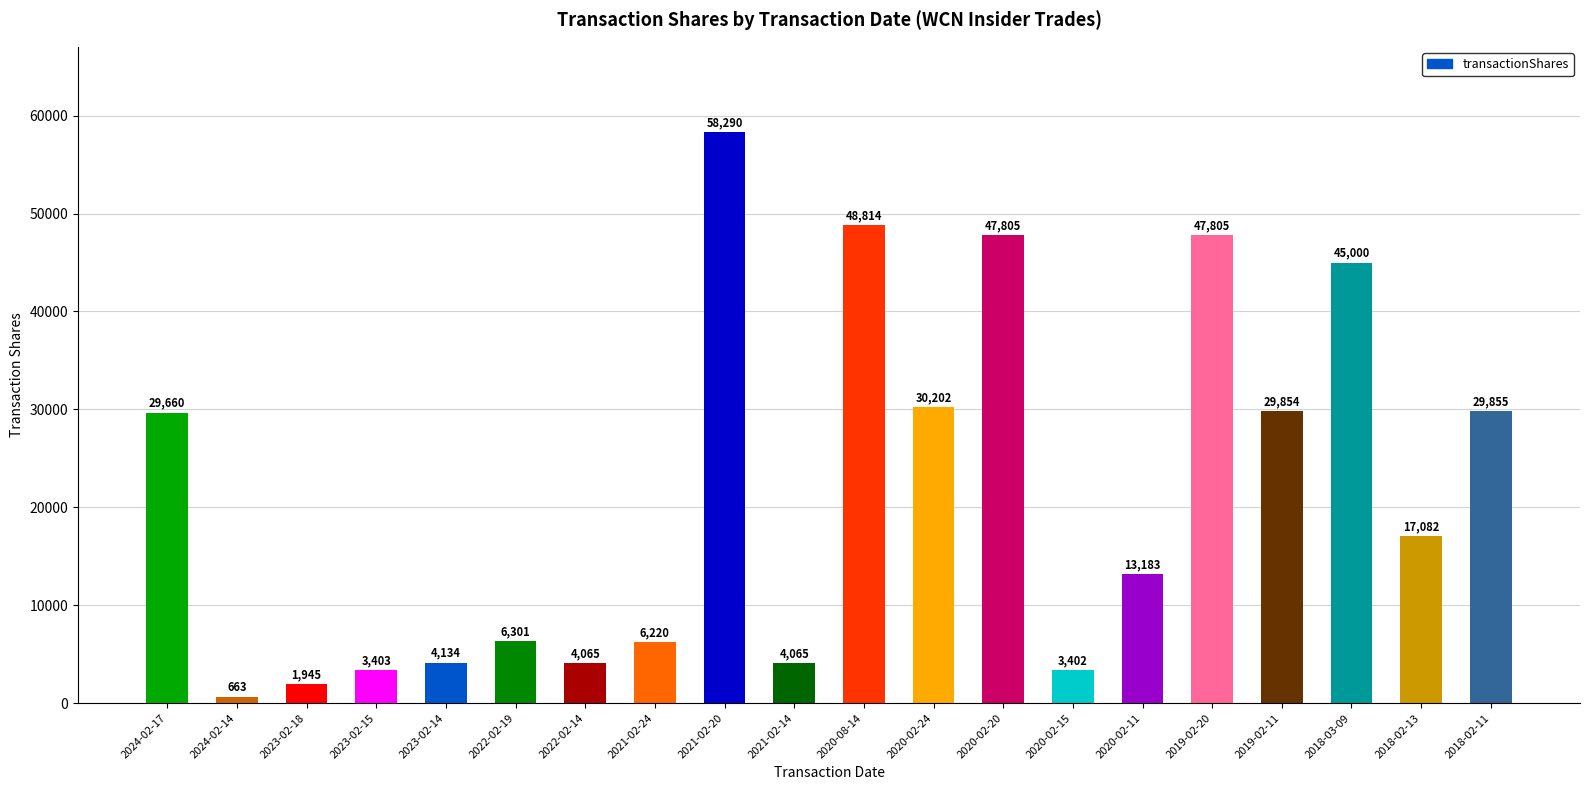

What is the value of the 17th bar from the left?

29854